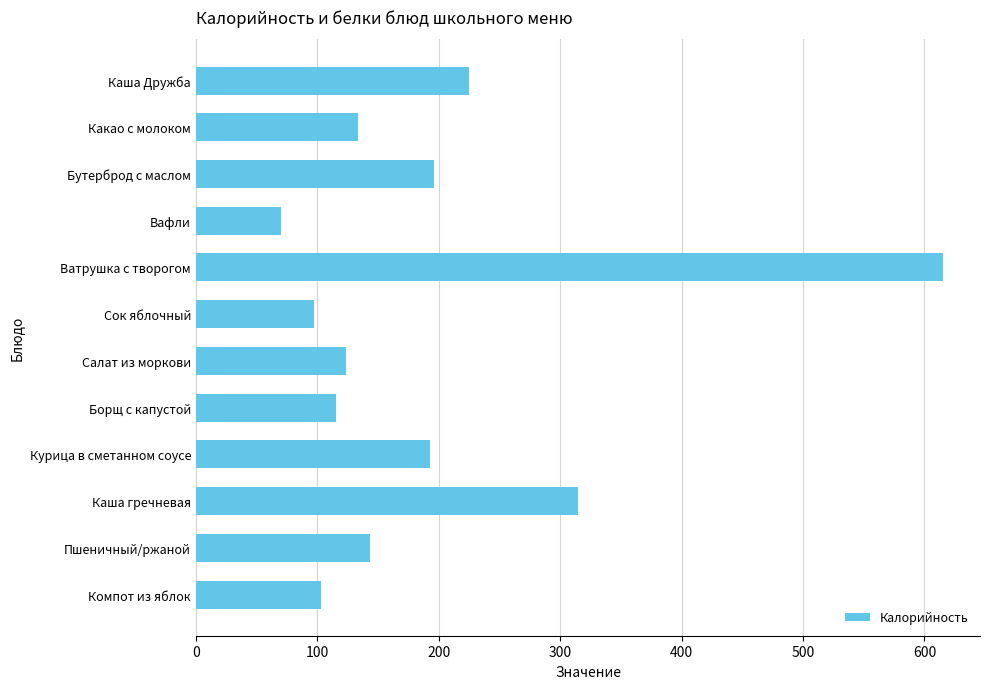

What is the label of the 10th bar from the top?

Каша гречневая